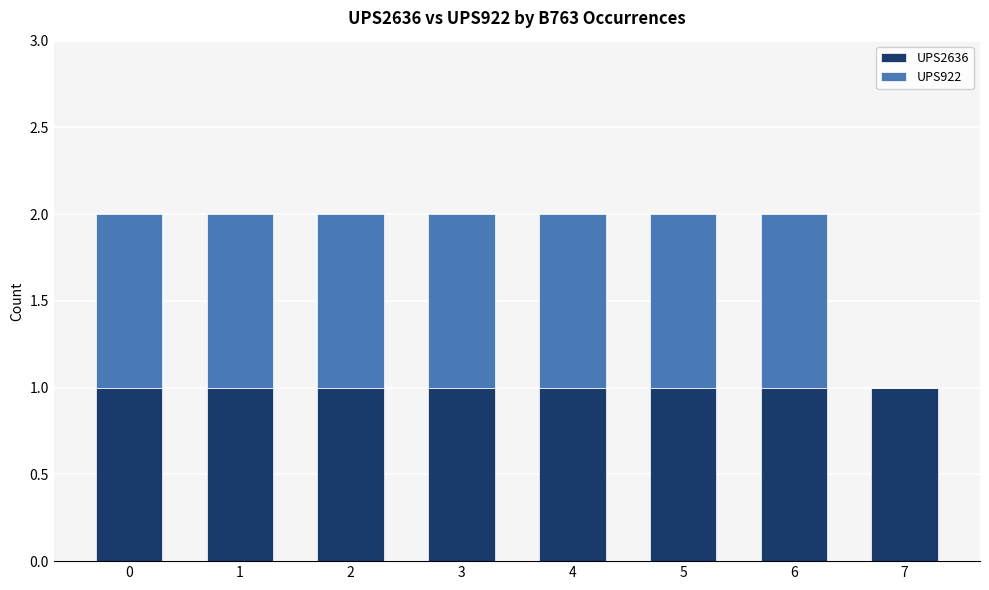

Are the bars horizontal?

No